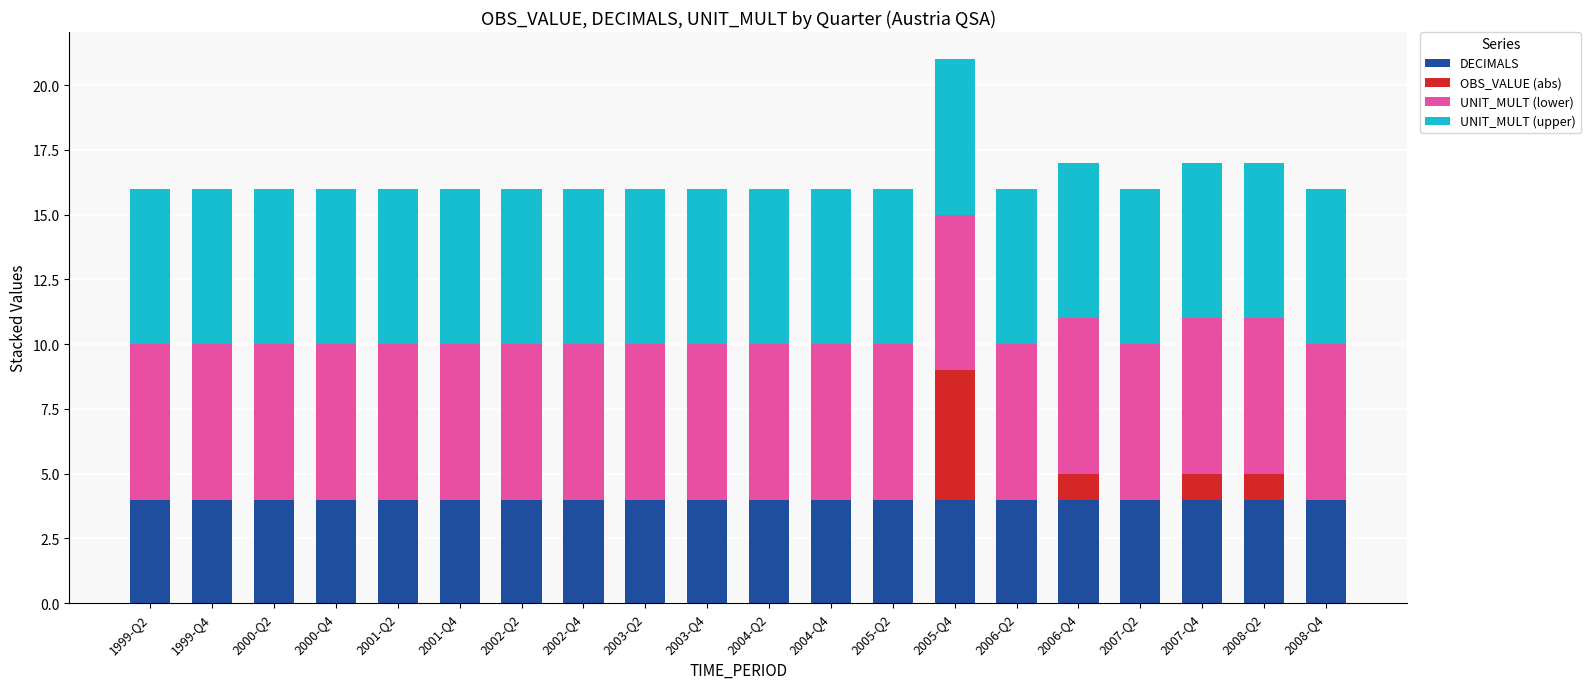

What is the maximum value for DECIMALS?

4